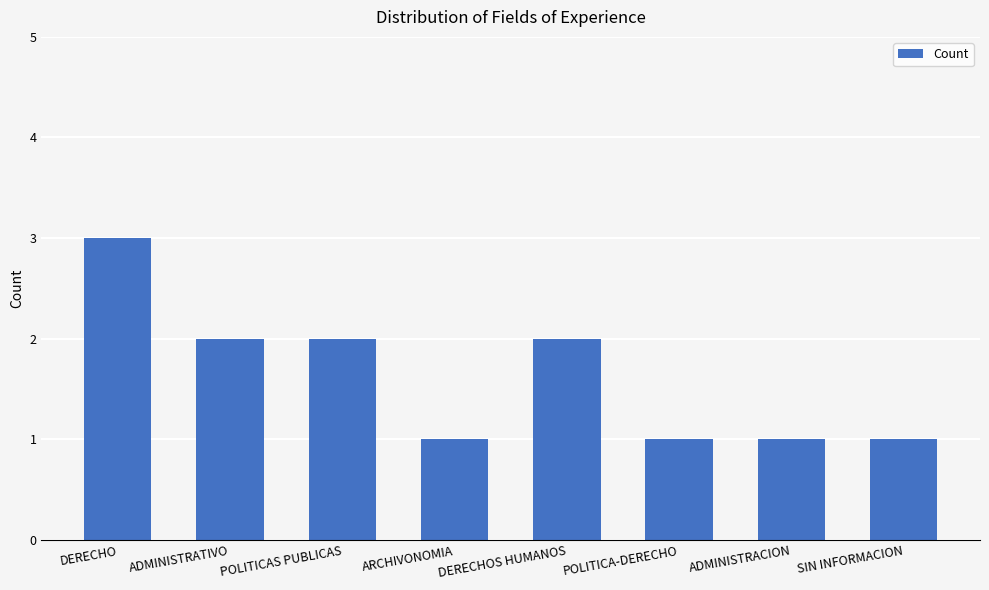

Are the bars horizontal?

No